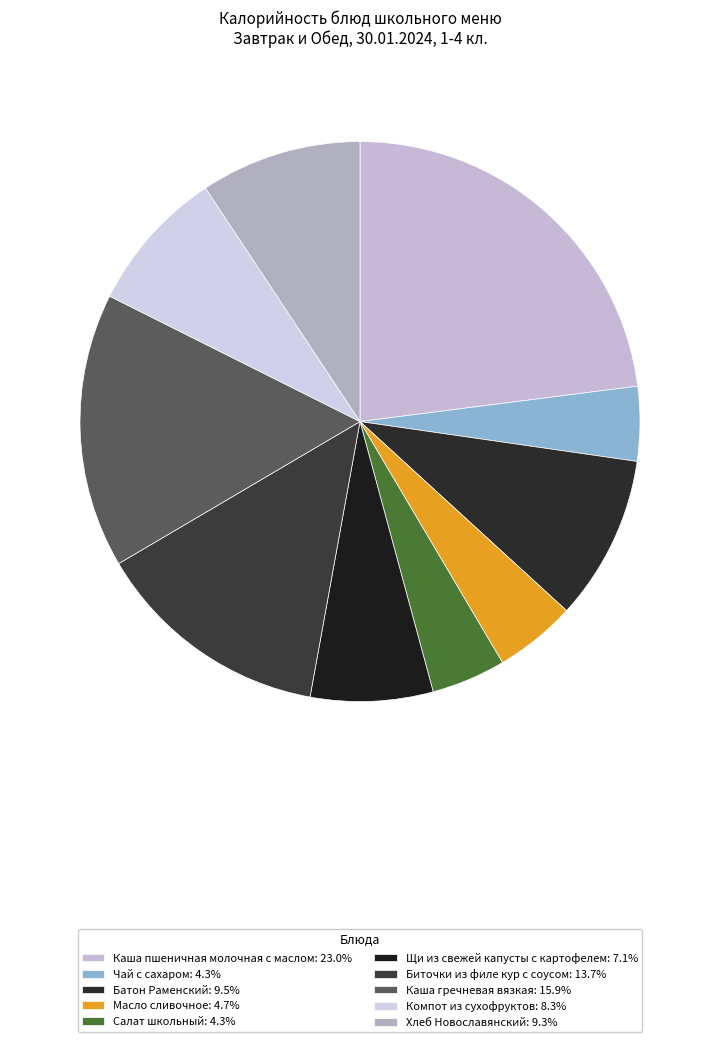

How many slices are in this pie chart?

10